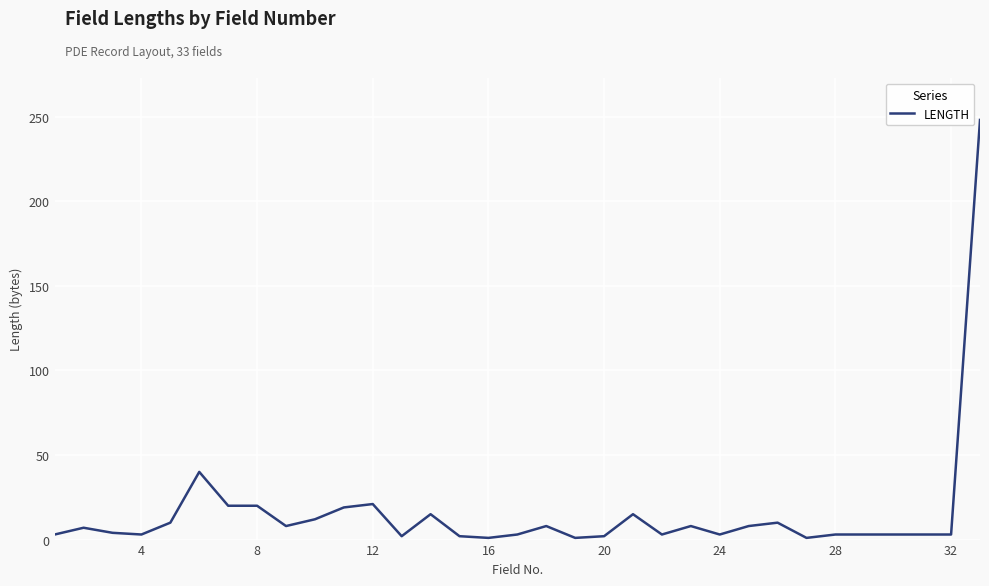

What is the difference between the maximum and minimum values?

247